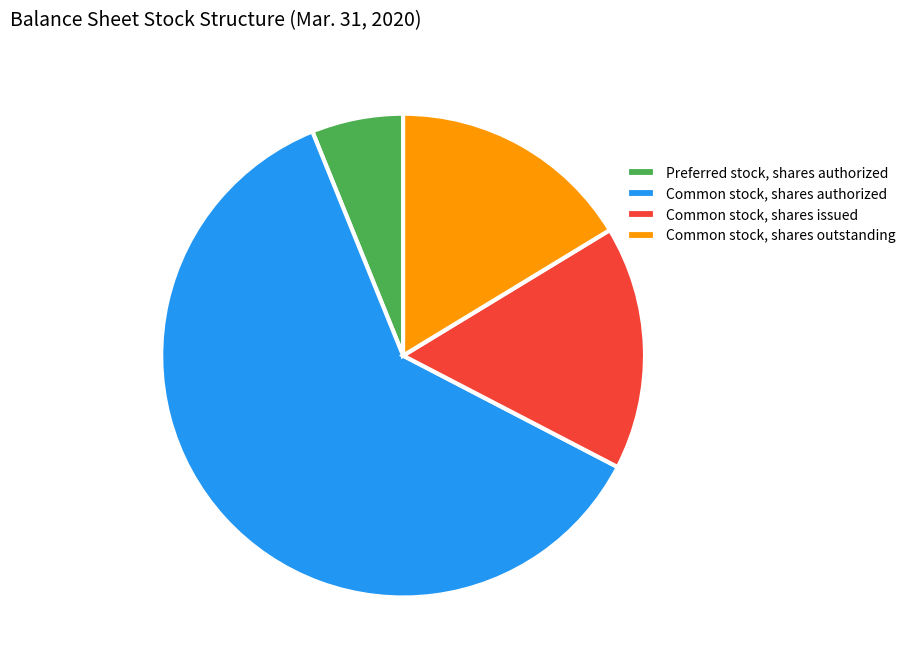

Count the number of slices in the pie.

4